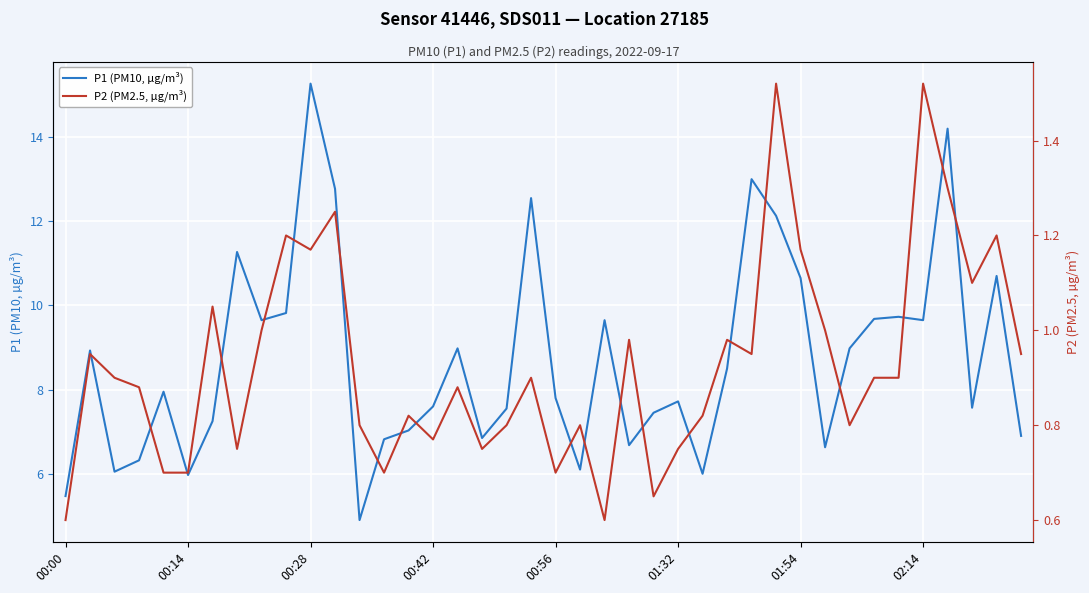

Which category has the highest value in the P1 (PM10, µg/m³) series?

00:28